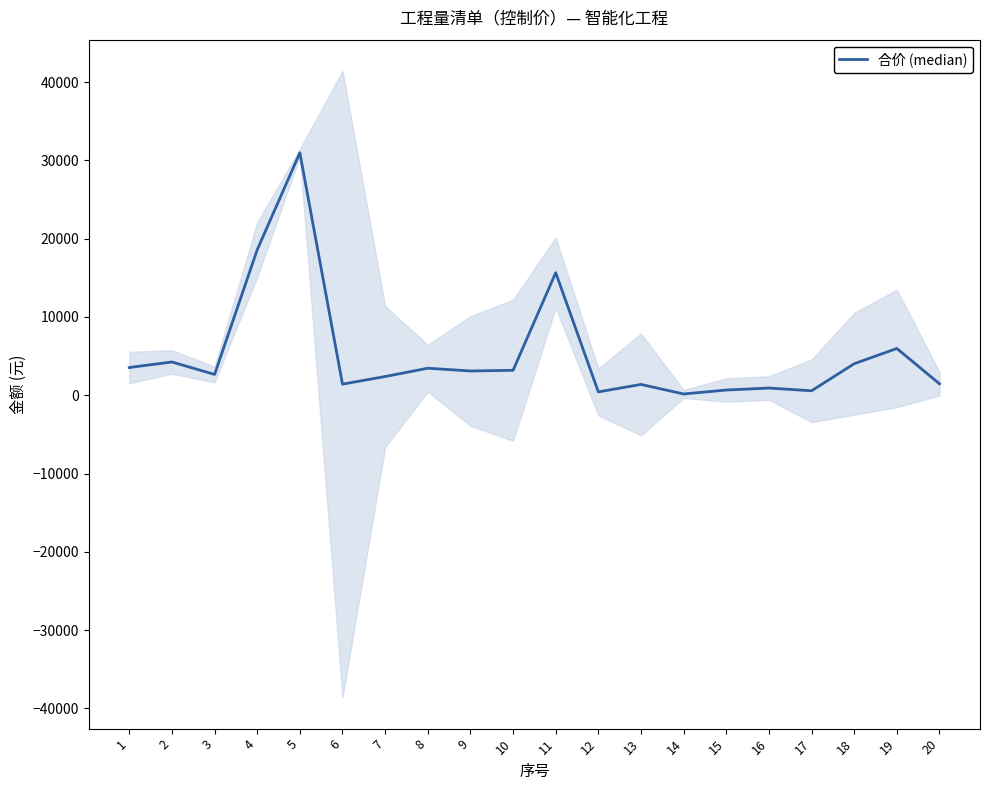

Does the chart display data point markers on the line(s)?

No